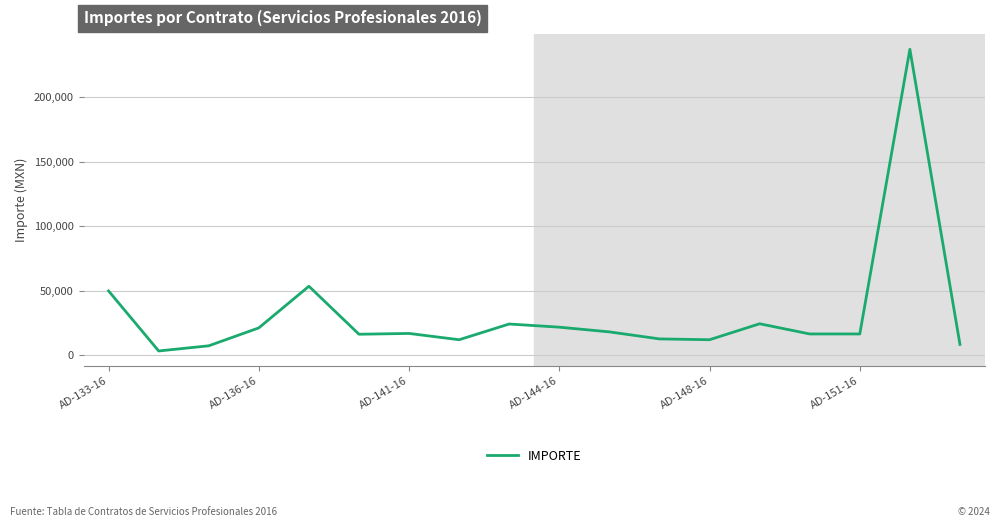

What is the difference between the maximum and minimum values?

233676.2